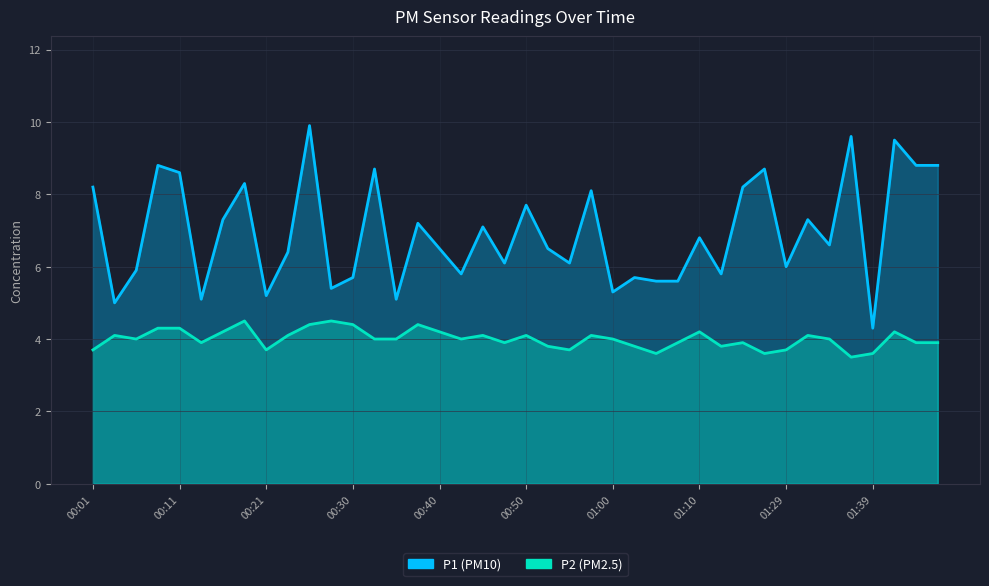

What is the maximum value shown in the chart?

9.9